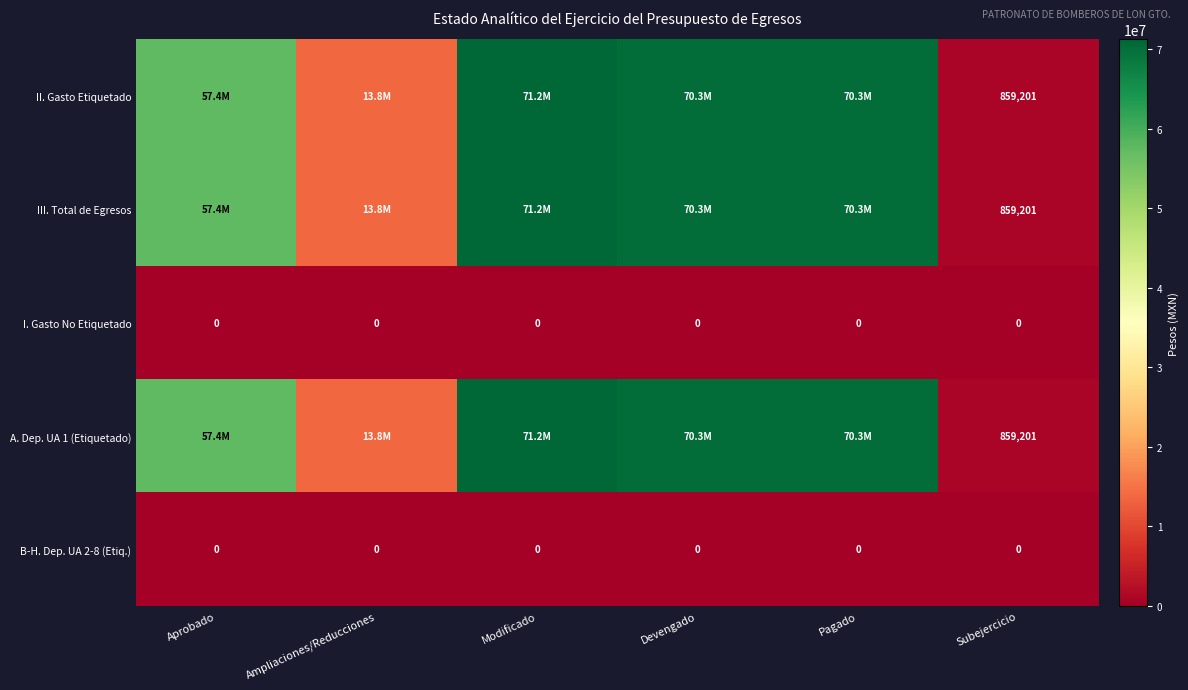

Is the value of III. Total de Egresos at Subejercicio greater than the value of I. Gasto No Etiquetado at Pagado?

Yes